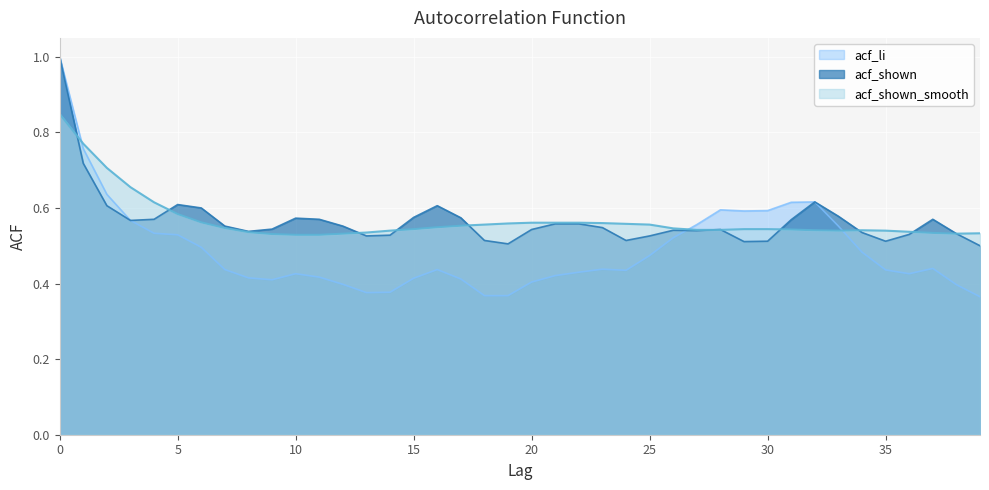

Where is the first local maximum for acf_shown?

5